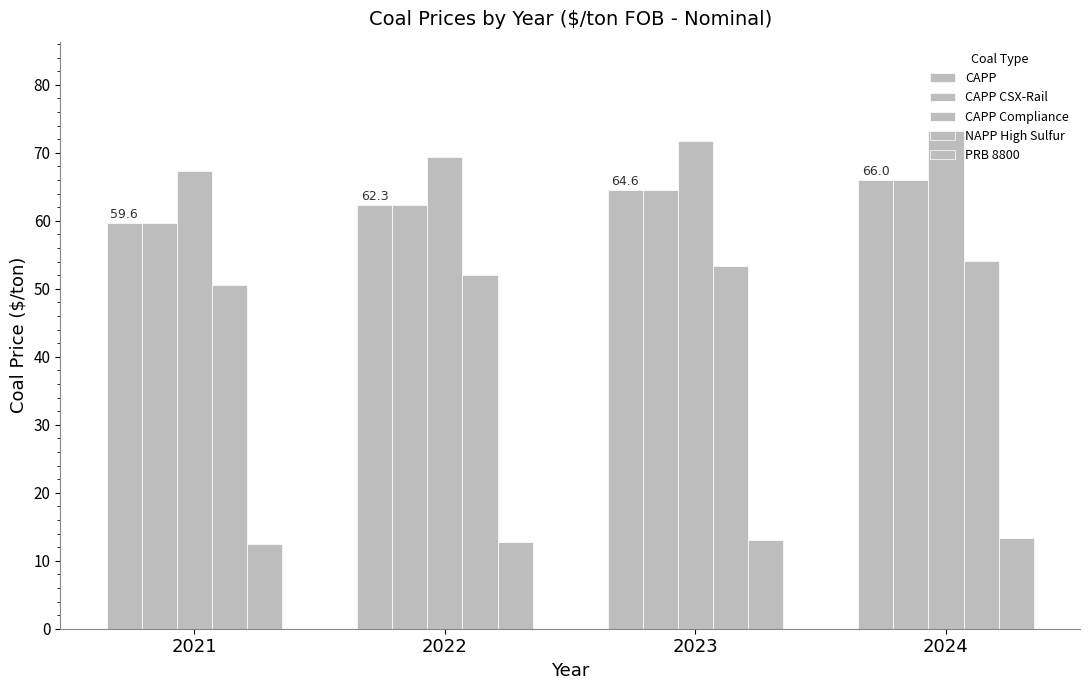

How many series are shown in this chart?

5